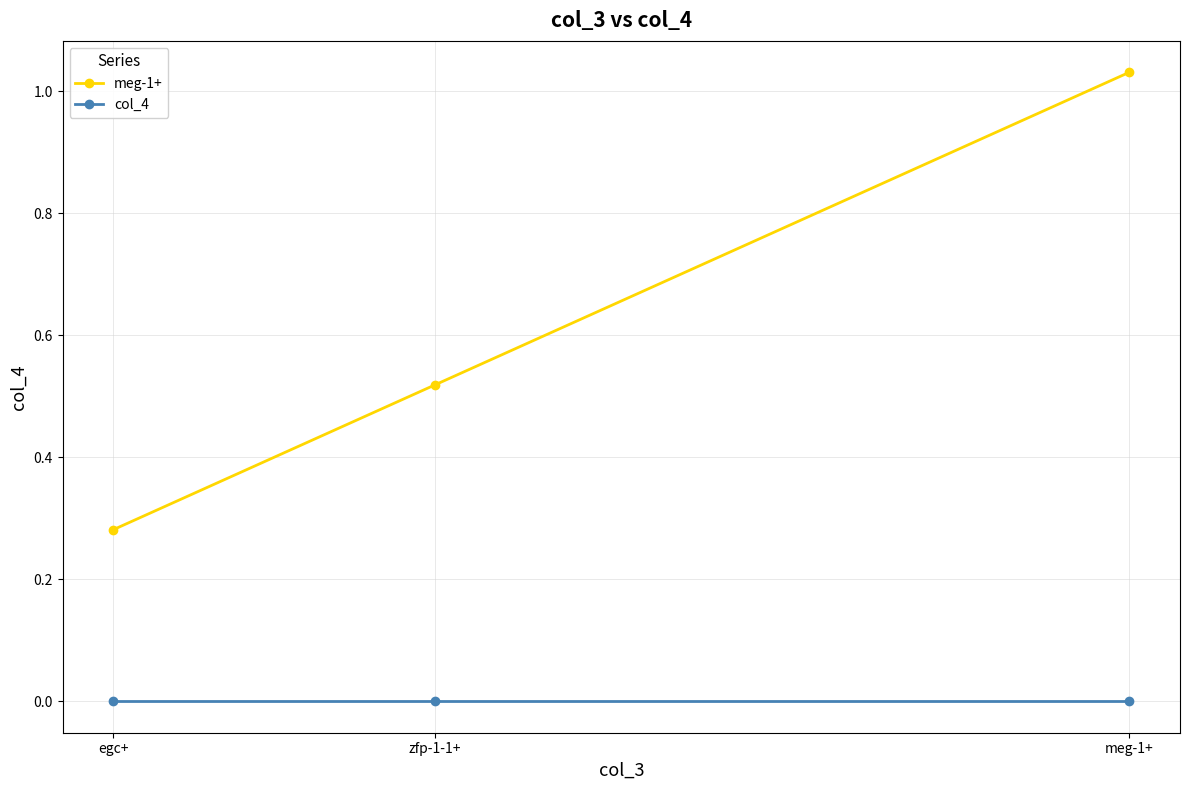

At which label does col_4 reach its peak?

egc+